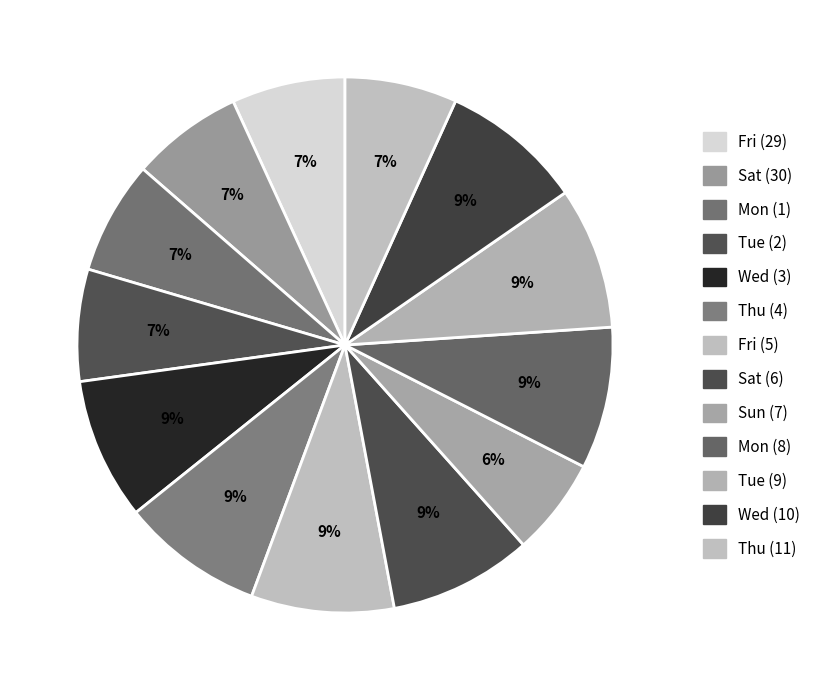

Is it true that Sat (30) is 7% of the pie?

True